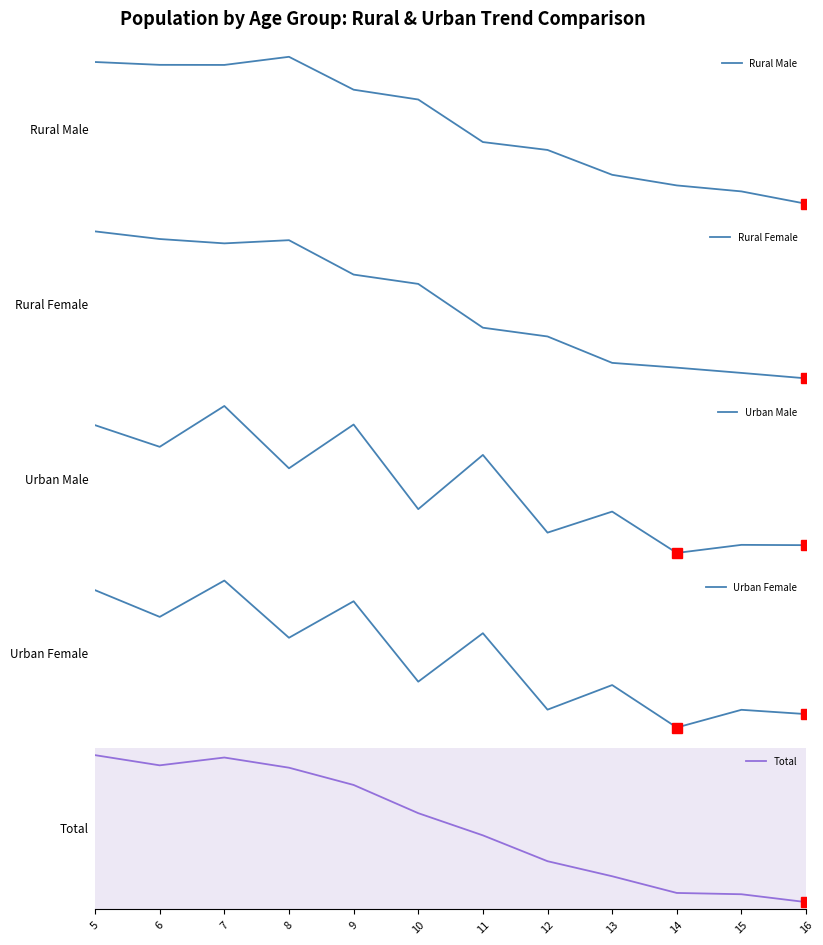

At how many categories does at least one series exceed 3899552?

12